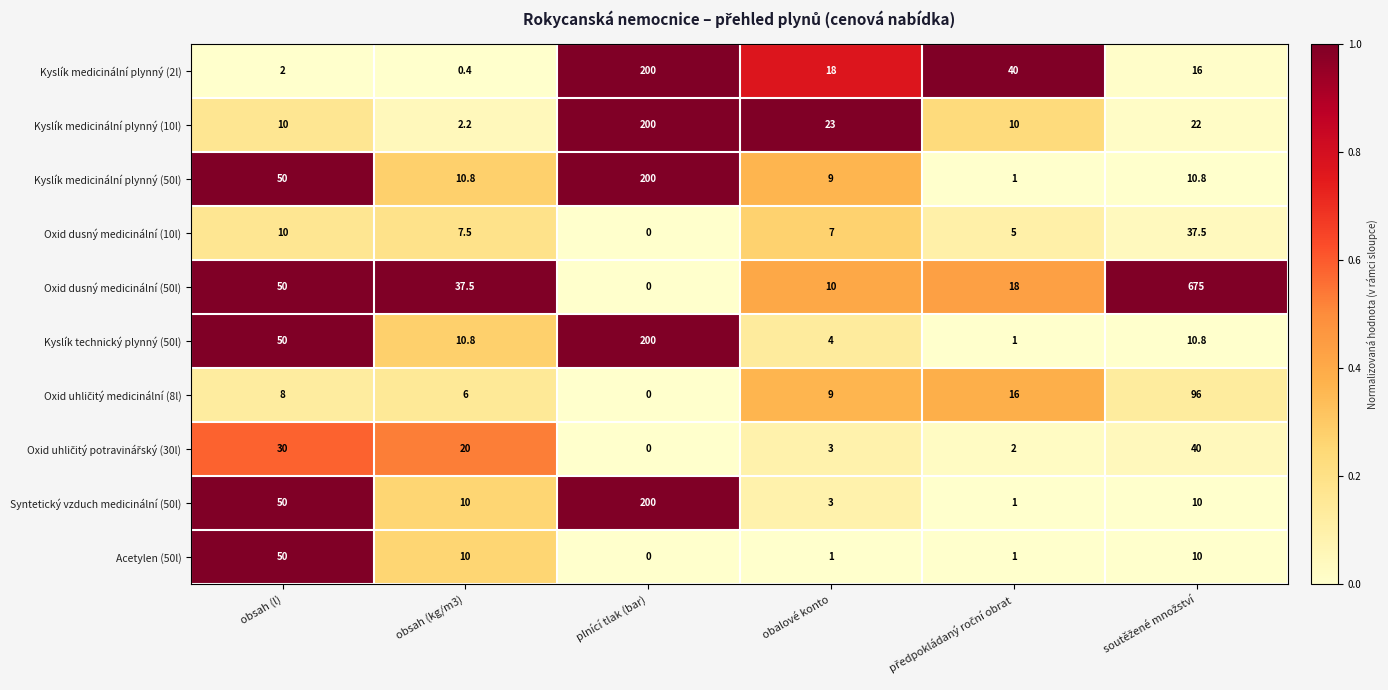

How many distinct data groups are displayed?

10